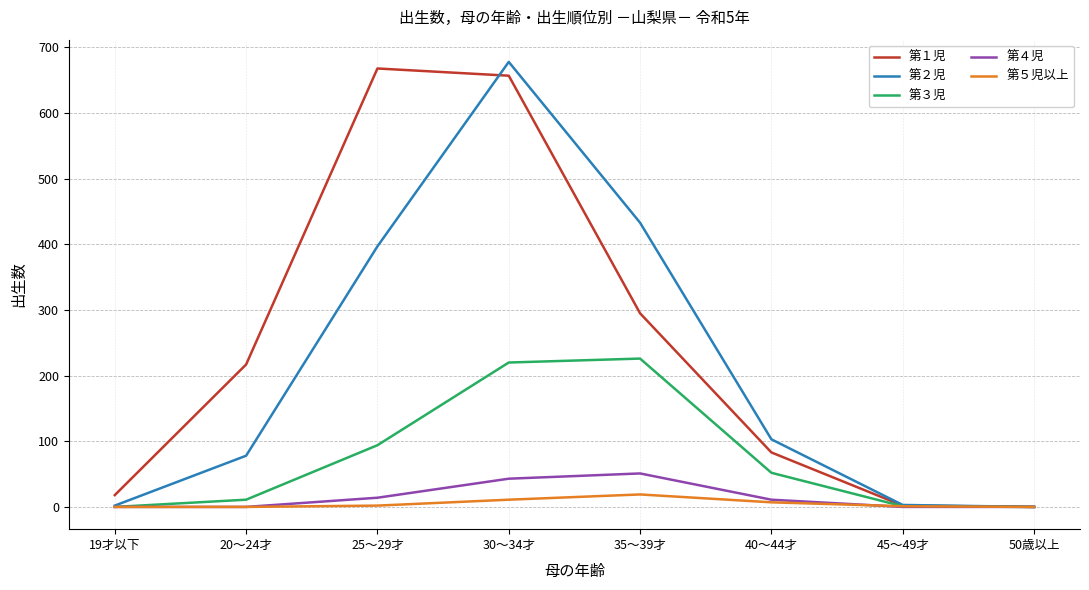

What is the maximum value shown in the chart?

678